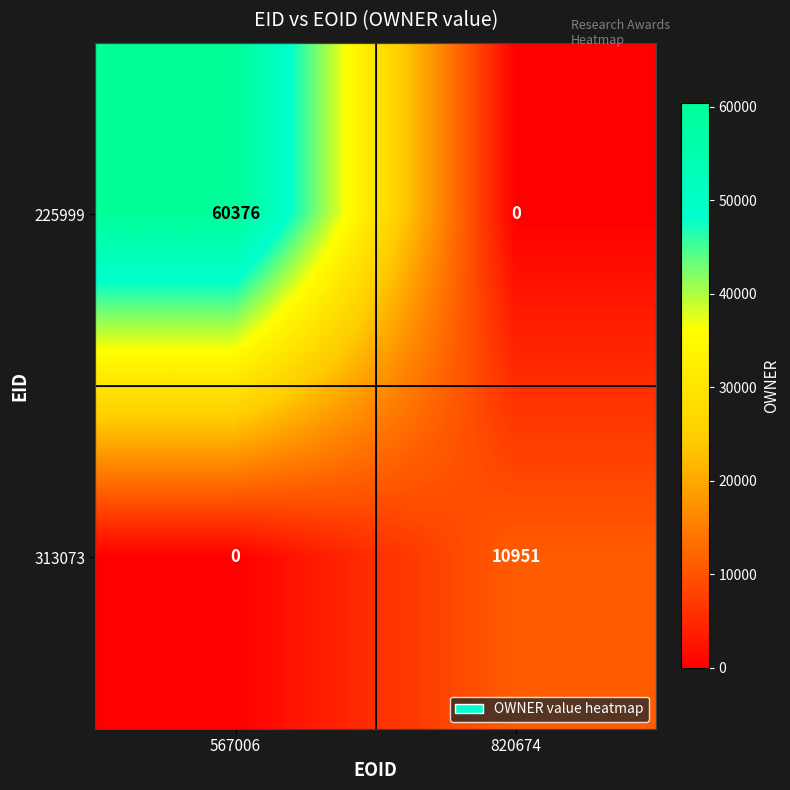

Reading left to right, what are all the values shown in this chart?

225999: 60376	0
313073: 0	10951